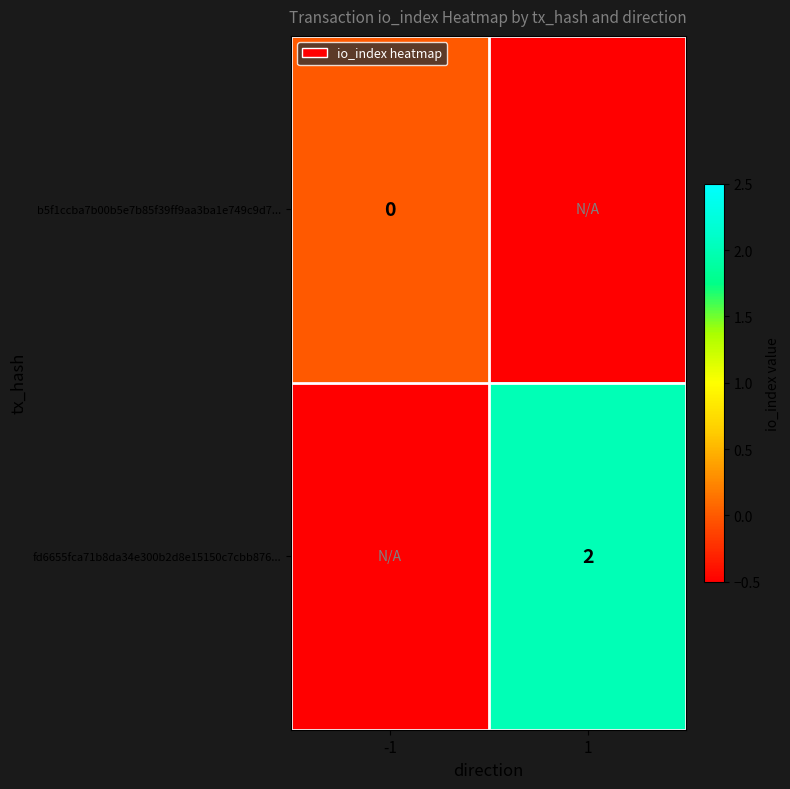

True or false: fd6655fca71b8da34e300b2d8e15150c7cbb876... has a value of 2.0 at 1.

True